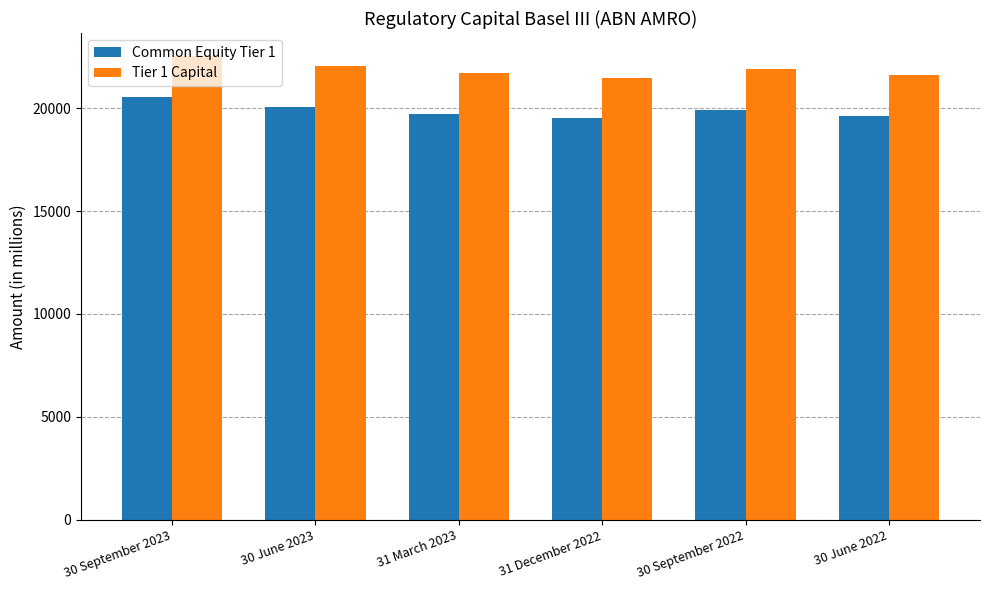

Reading right to left, what are all the values shown in this chart?

Common Equity Tier 1: 30 June 2022=19627.6	30 September 2022=19923.5	31 December 2022=19507.0	31 March 2023=19726.6	30 June 2023=20051.0	30 September 2023=20543.7
Tier 1 Capital: 30 June 2022=21610.0	30 September 2022=21905.6	31 December 2022=21489.0	31 March 2023=21708.8	30 June 2023=22033.2	30 September 2023=22525.8